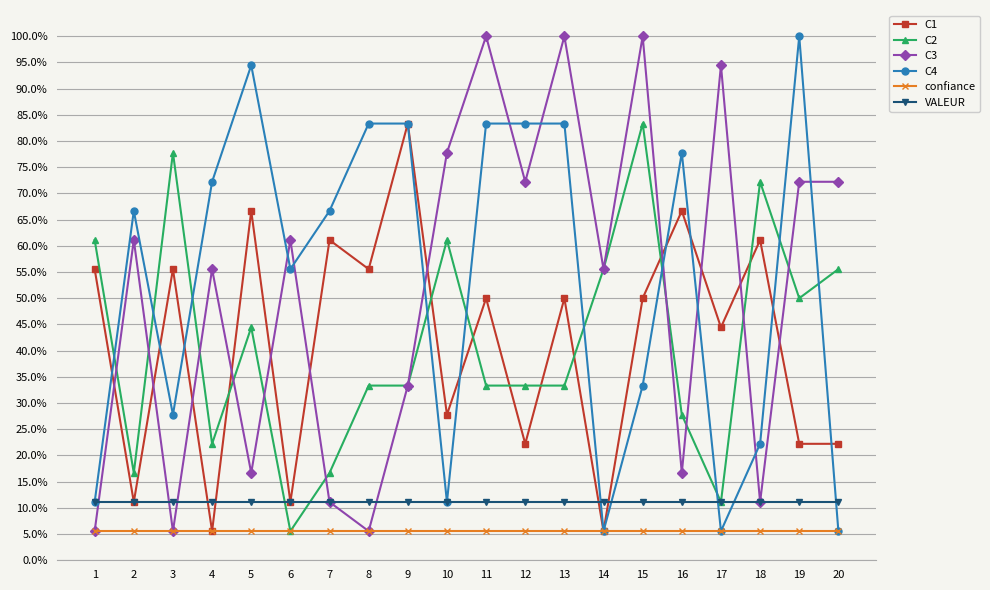

What is the total value across all series at 8?

1.9